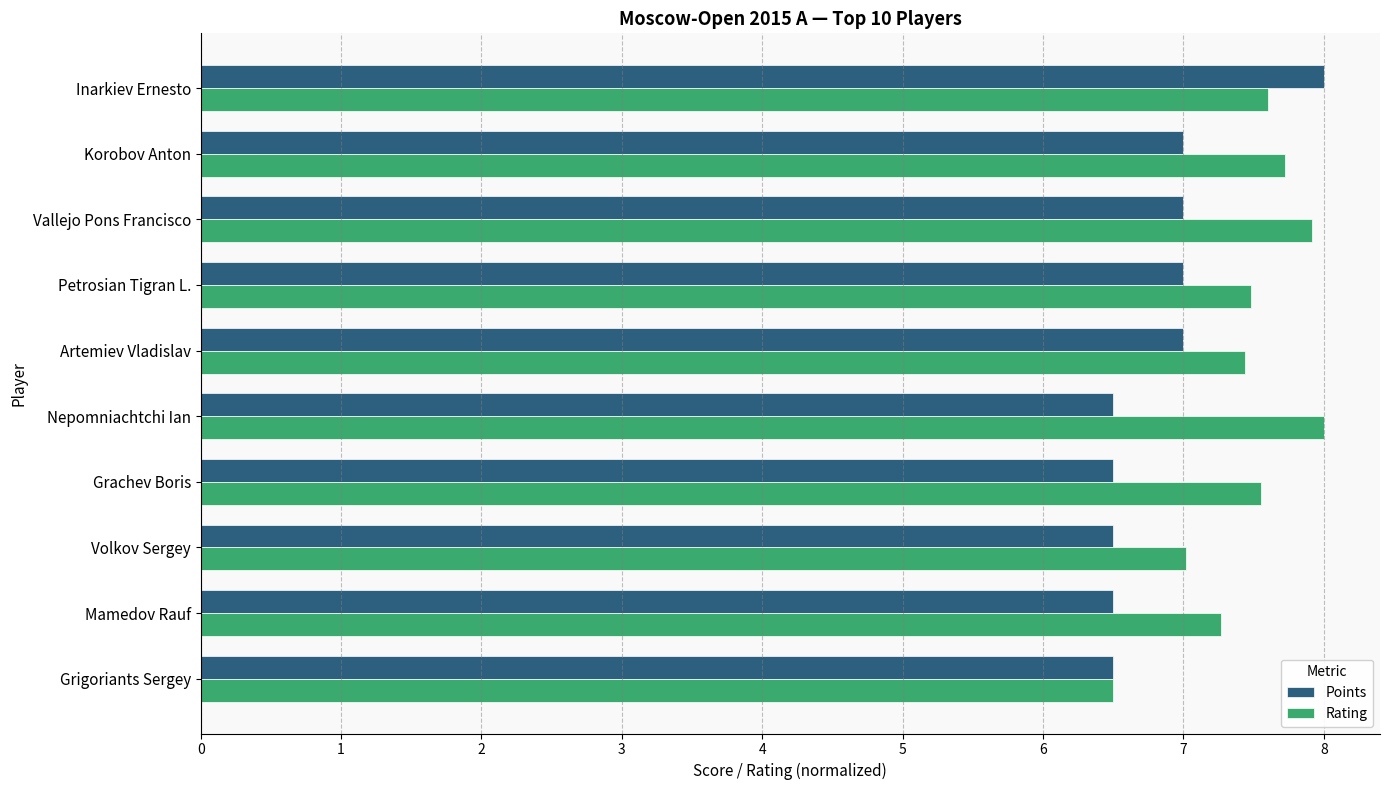

Rank the series by their average value, from highest to lowest.

Rating, Points